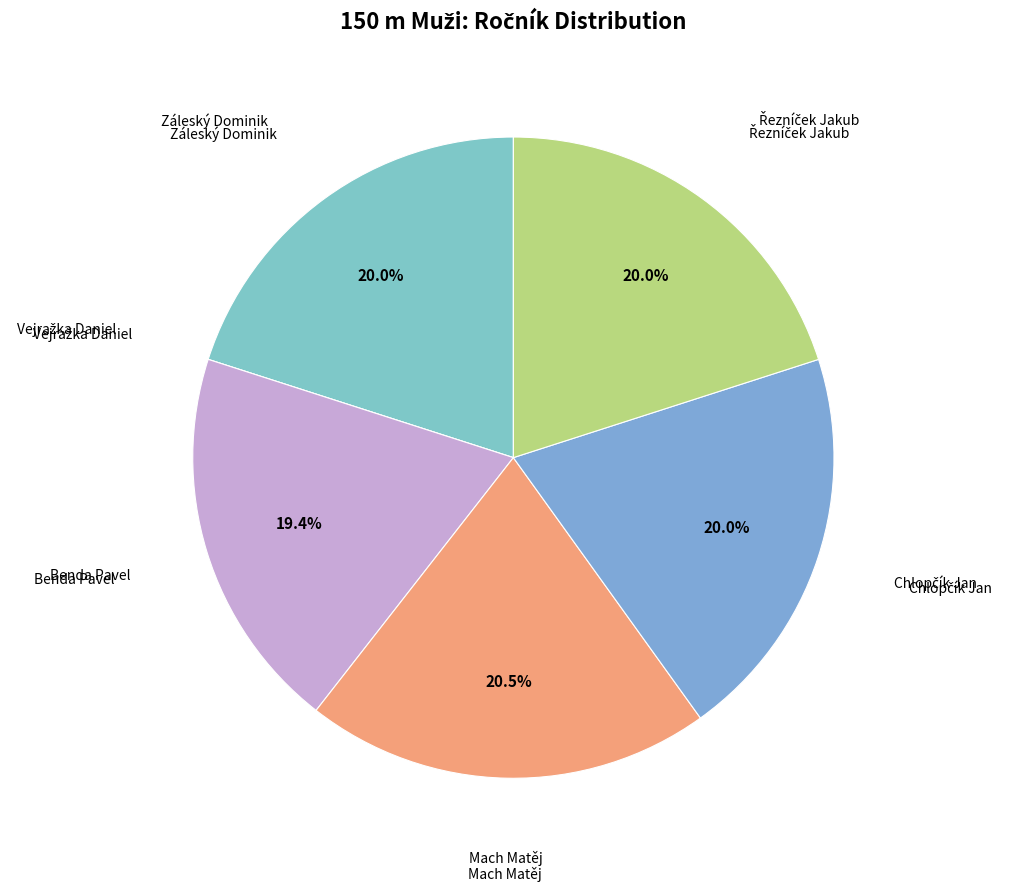

Which category has the biggest portion of the pie?

Mach Matěj